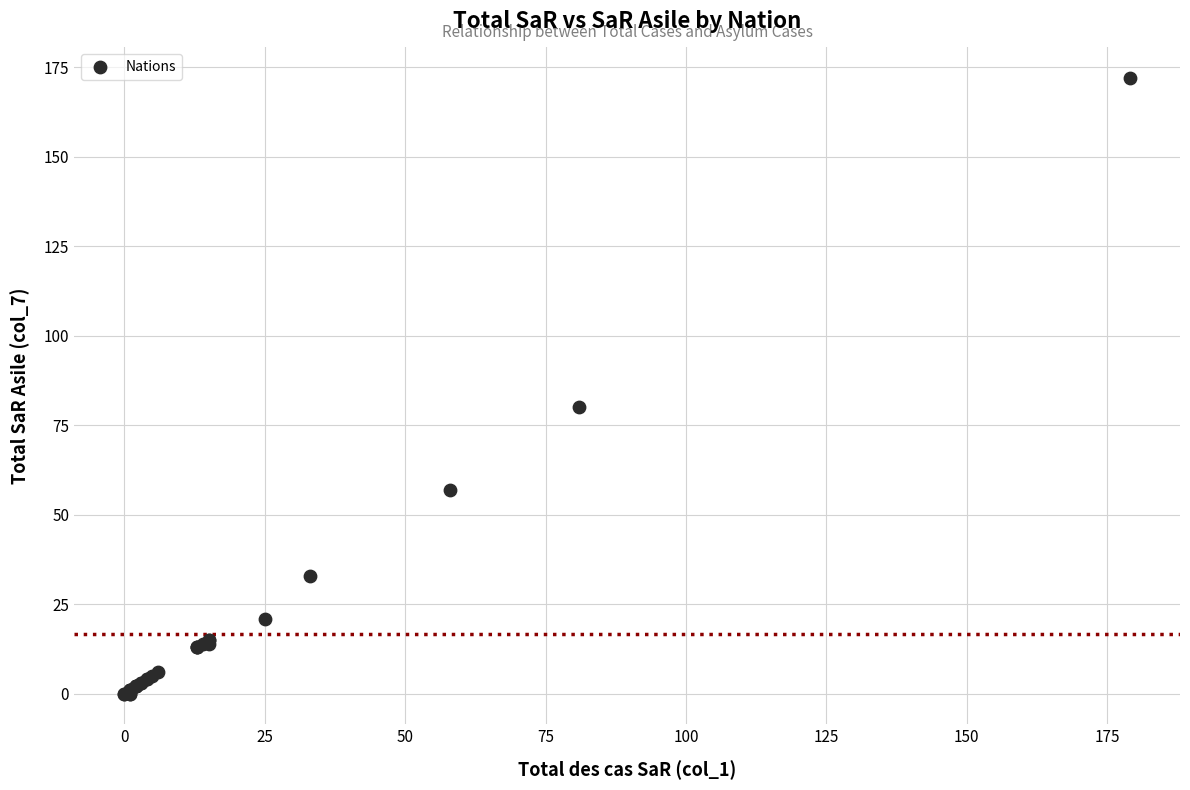

What Y value in the scatter plot is closest to 86?

80